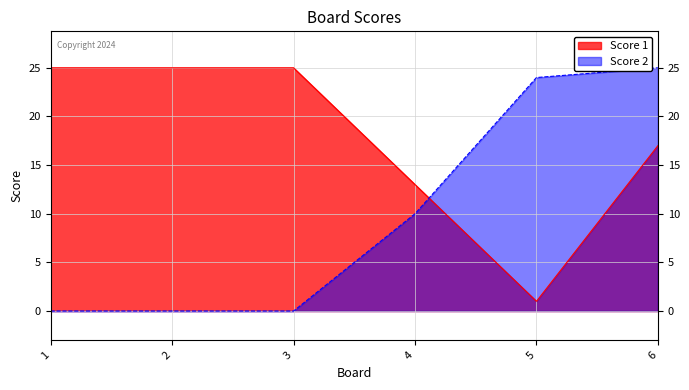

Reading left to right, extract all data points from this chart.

Score 1: 25	25	25	13	1	17
Score 2: 0	0	0	10	24	25